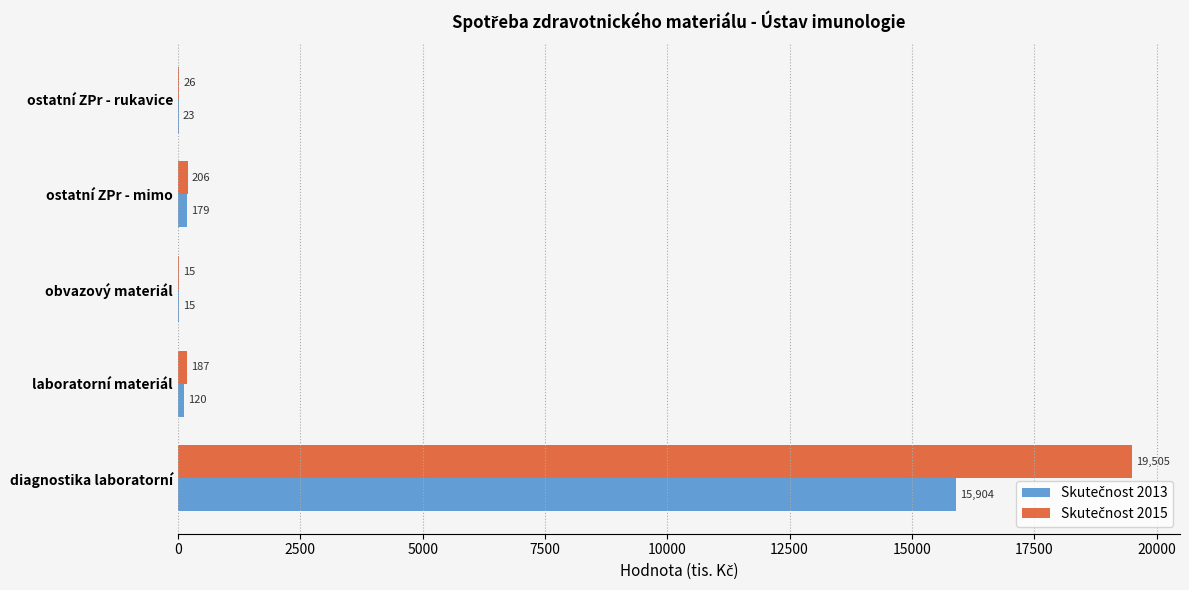

At which category is the sum across all series the highest?

diagnostika laboratorní